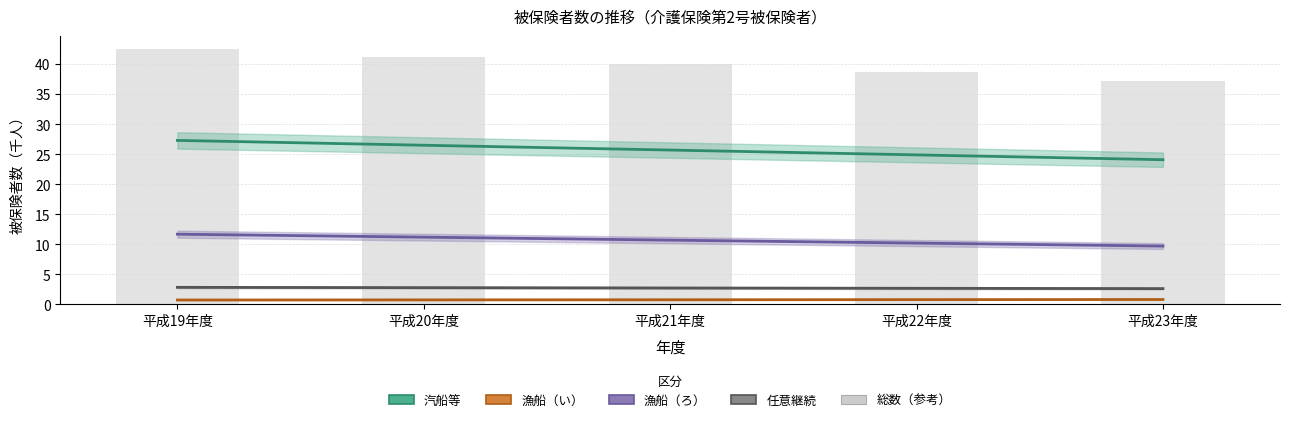

Rank the series by their maximum value, from highest to lowest.

総数（参考）, 汽船等, 漁船（ろ）, 任意継続, 漁船（い）